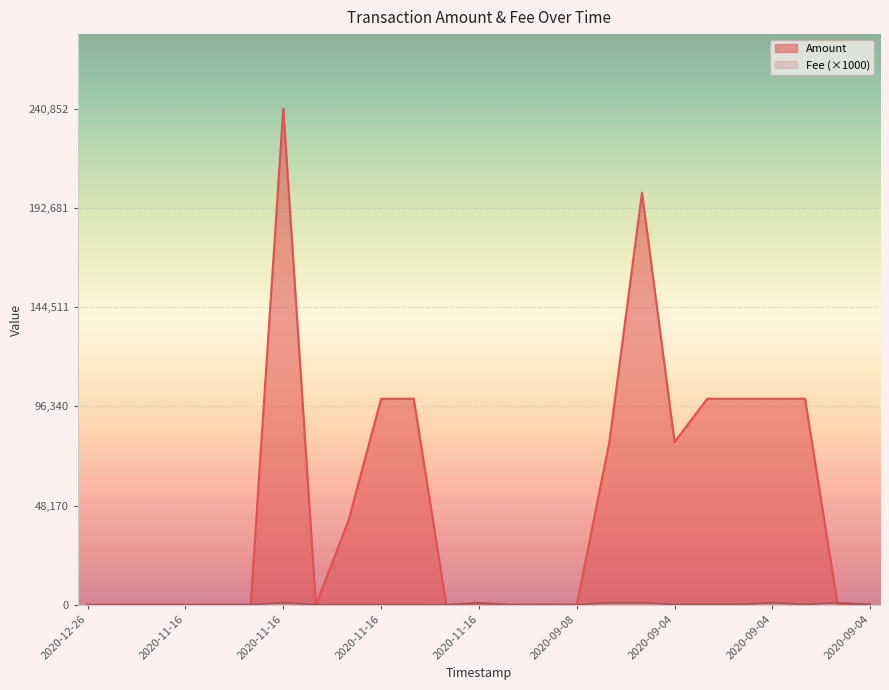

Is the value of Fee at 2020-11-16 greater than the value of Amount at 2020-11-16?

Yes